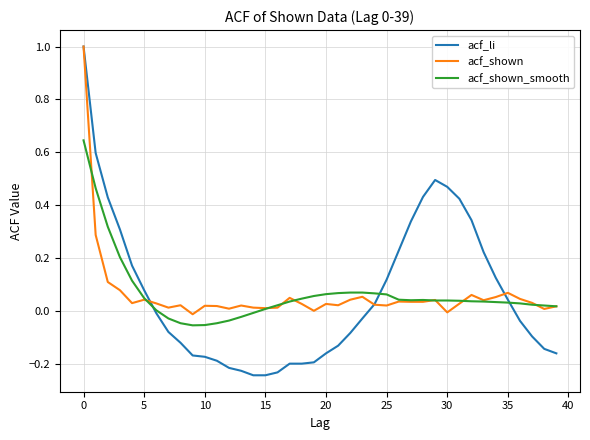

At how many categories does at least one series exceed 0?

39